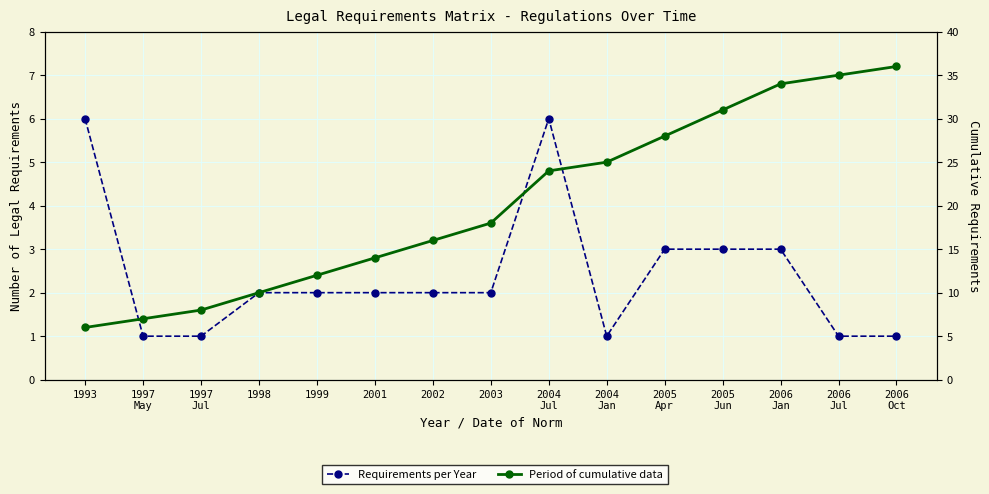

What is the sum of all Period of cumulative data values?

304